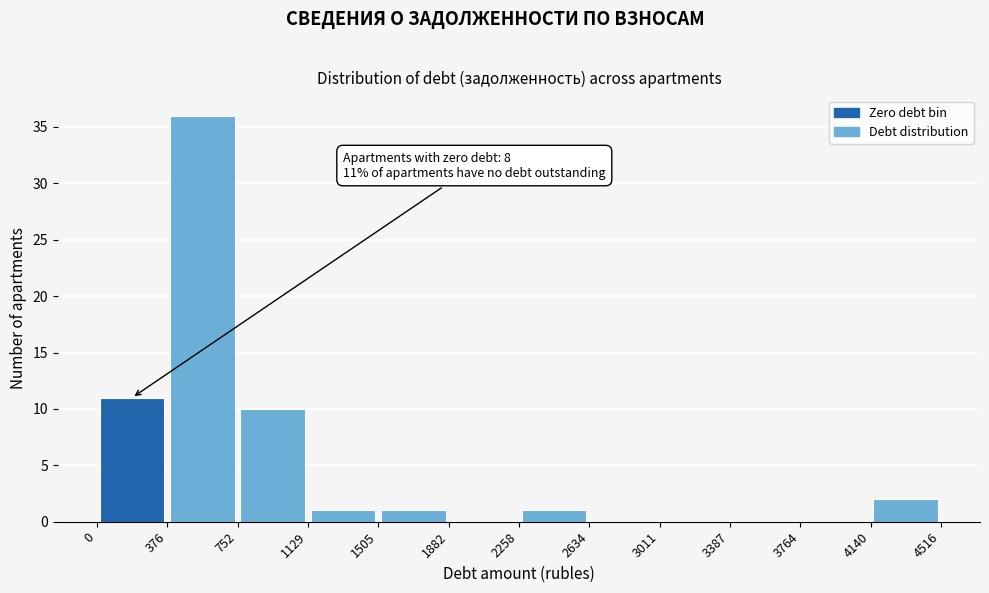

Which range on the x-axis has the tallest bar?

376 to 752